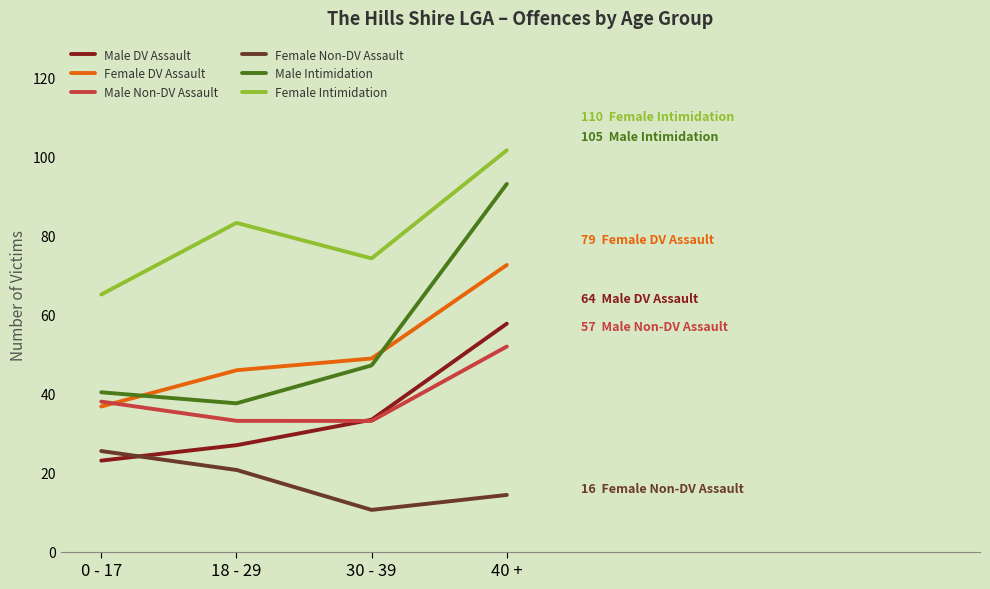

Which series has the largest range (max minus min)?

Male Intimidation